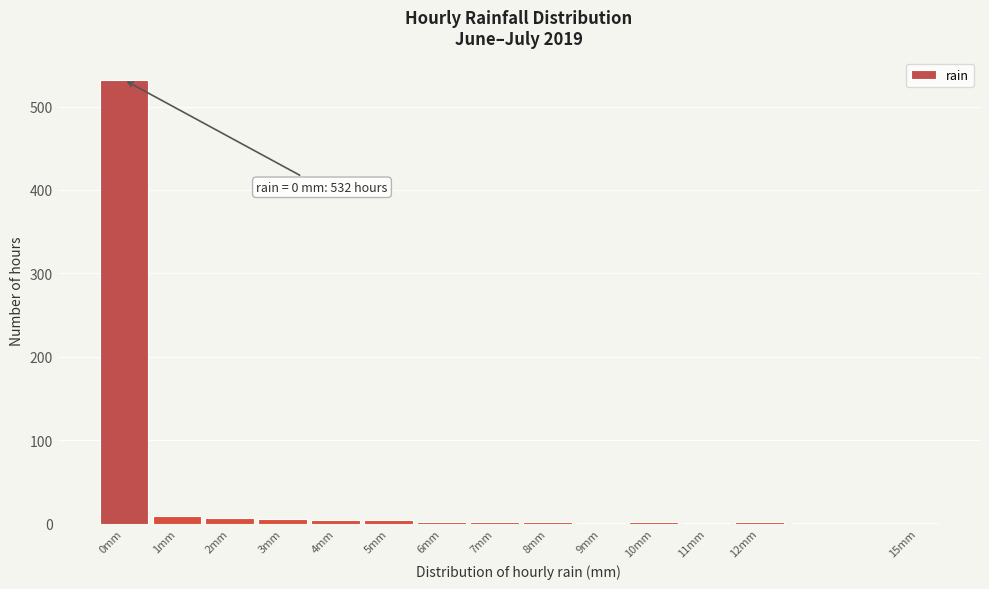

Over which range of the x-axis is the bar tallest?

-0.5 to 0.5